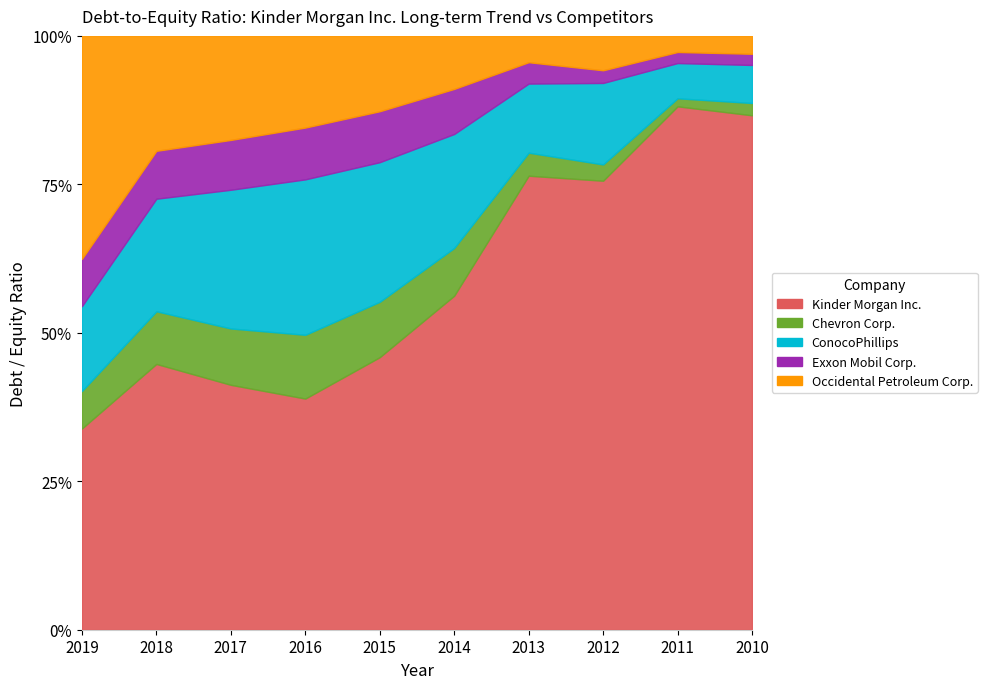

How many interior local peaks does the ConocoPhillips series have?

2